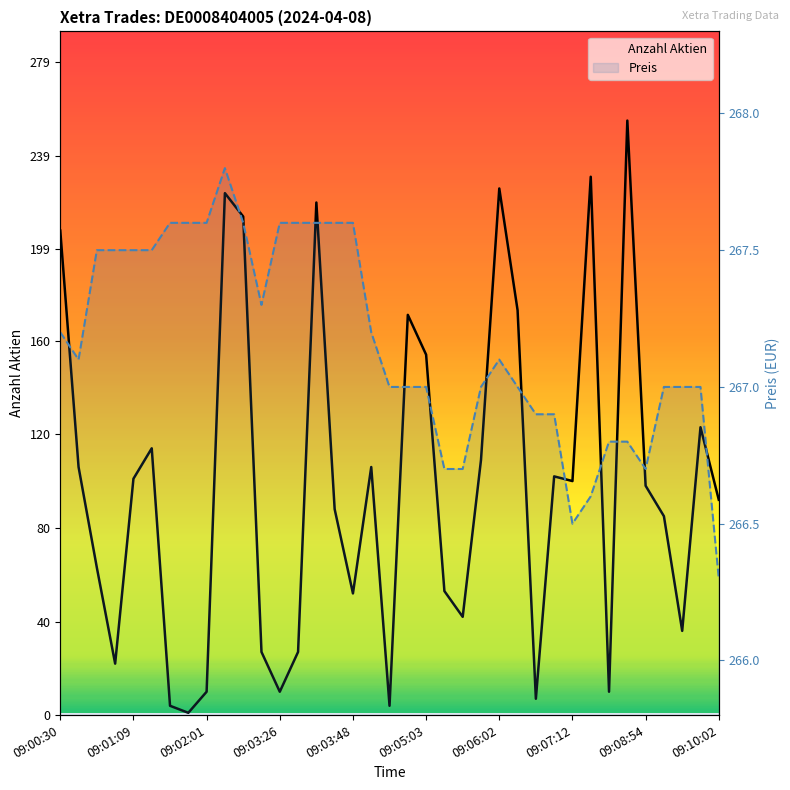

What is the label of the 37th point from the right?

09:00:30